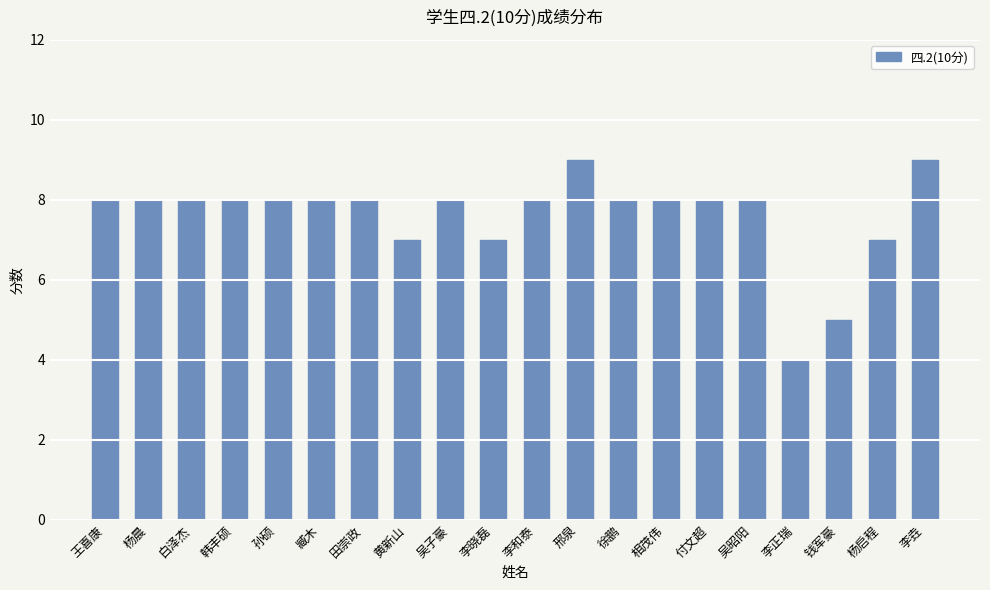

Reading right to left, extract all data points from this chart.

9	7	5	4	8	8	8	8	9	8	7	8	7	8	8	8	8	8	8	8